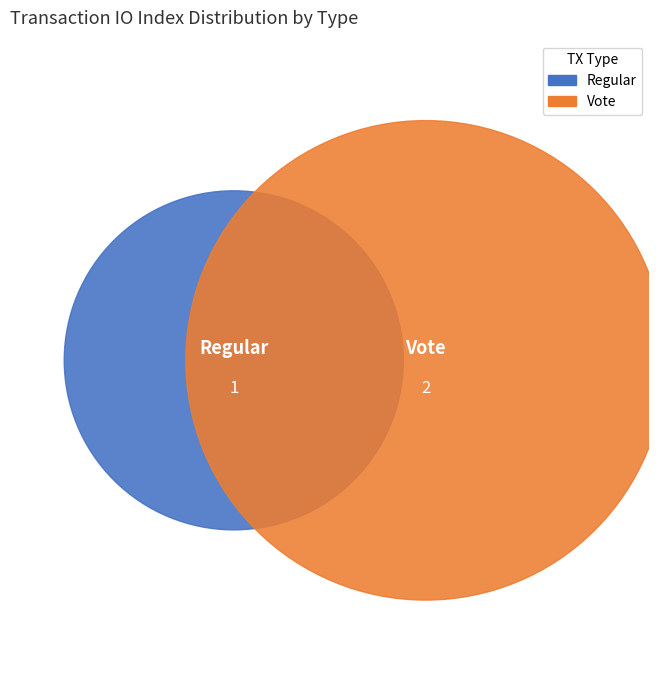

To the nearest percent, what is the combined percentage of Regular and Vote?

100%